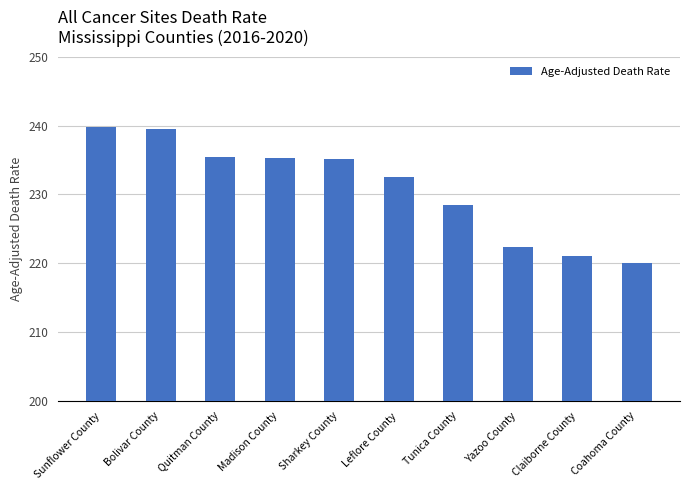

Which label corresponds to the smallest value in the chart?

Coahoma County